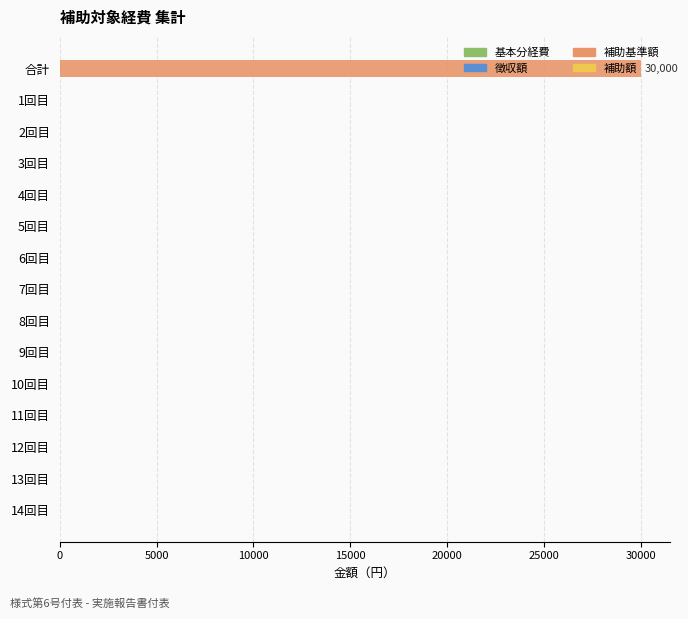

Are the bars horizontal?

Yes